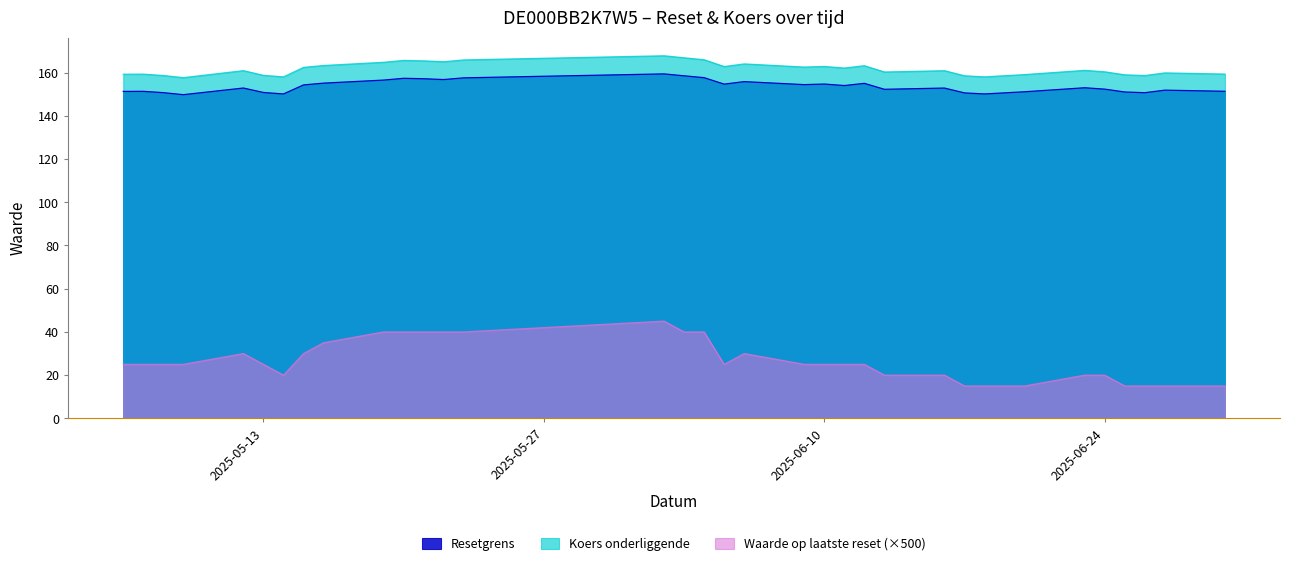

What is the sum of all Koers onderliggende values?

5498.0